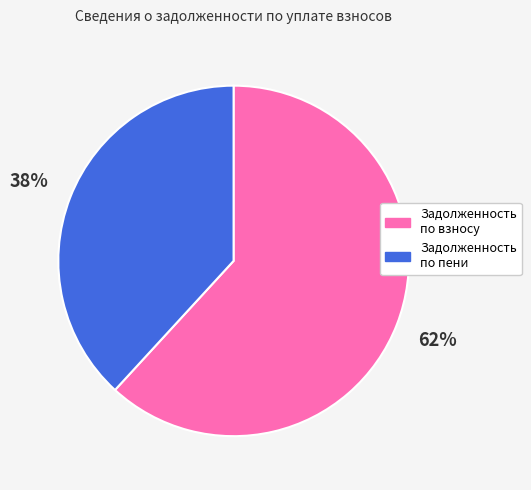

Is it true that Задолженность по пени is 38% of the pie?

True